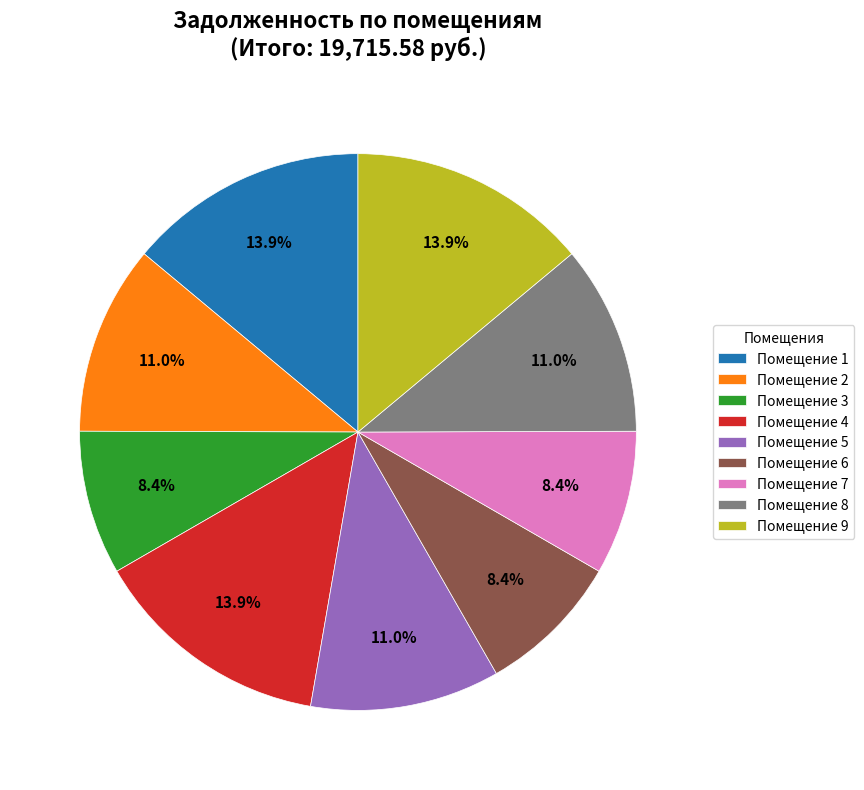

How much of the chart is everything except Помещение 8?

89.0%